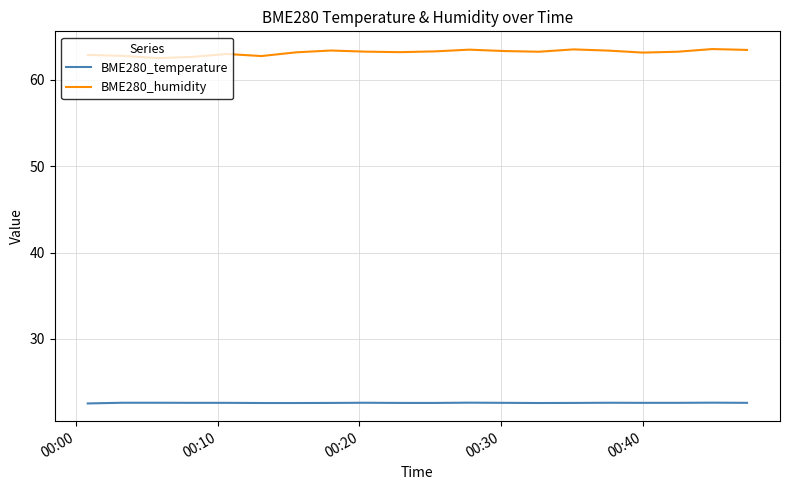

Rank the series by their average value, from lowest to highest.

BME280_temperature, BME280_humidity